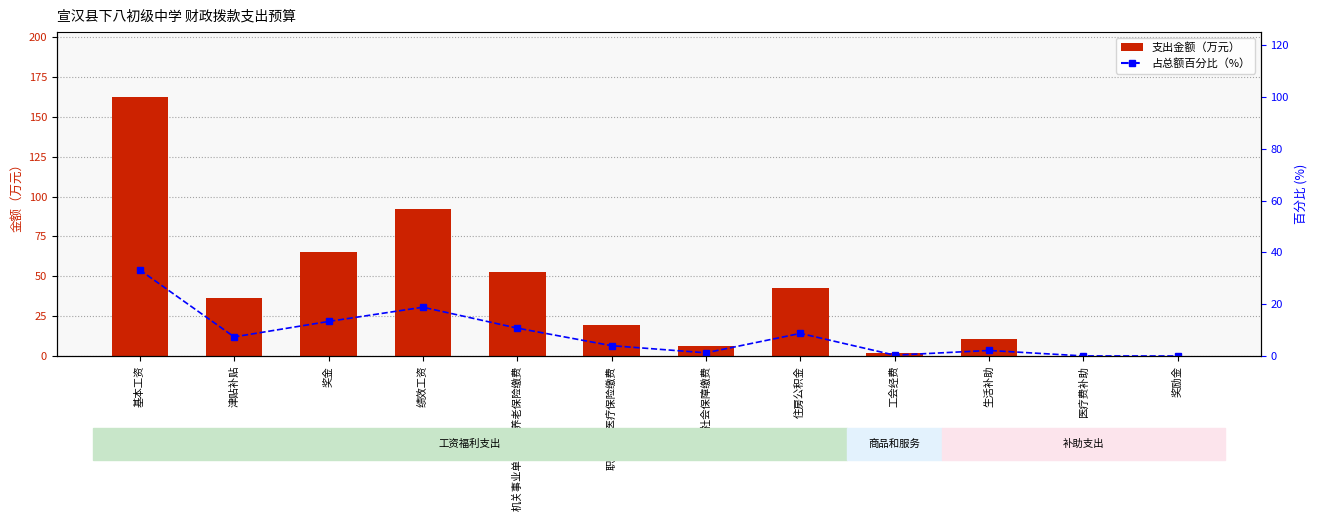

What are all the series names shown in the legend?

支出金额（万元）, 百分比（%）